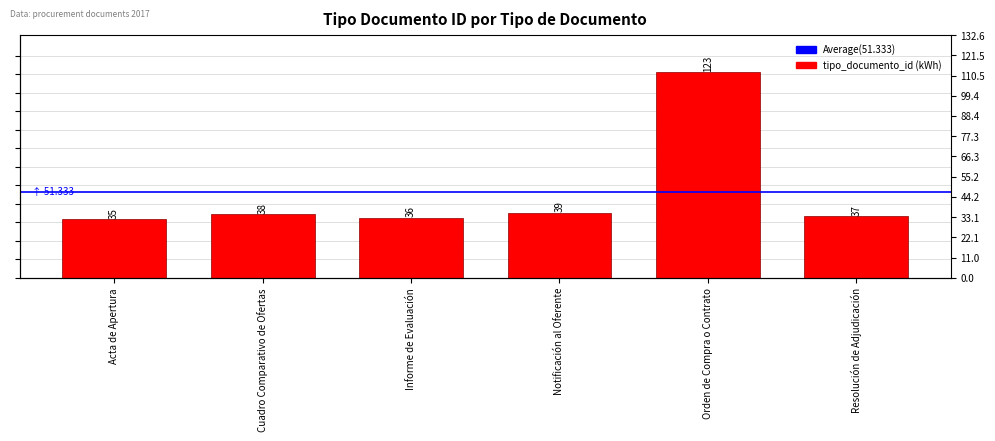

Which category has the lowest value across all series?

Acta de Apertura